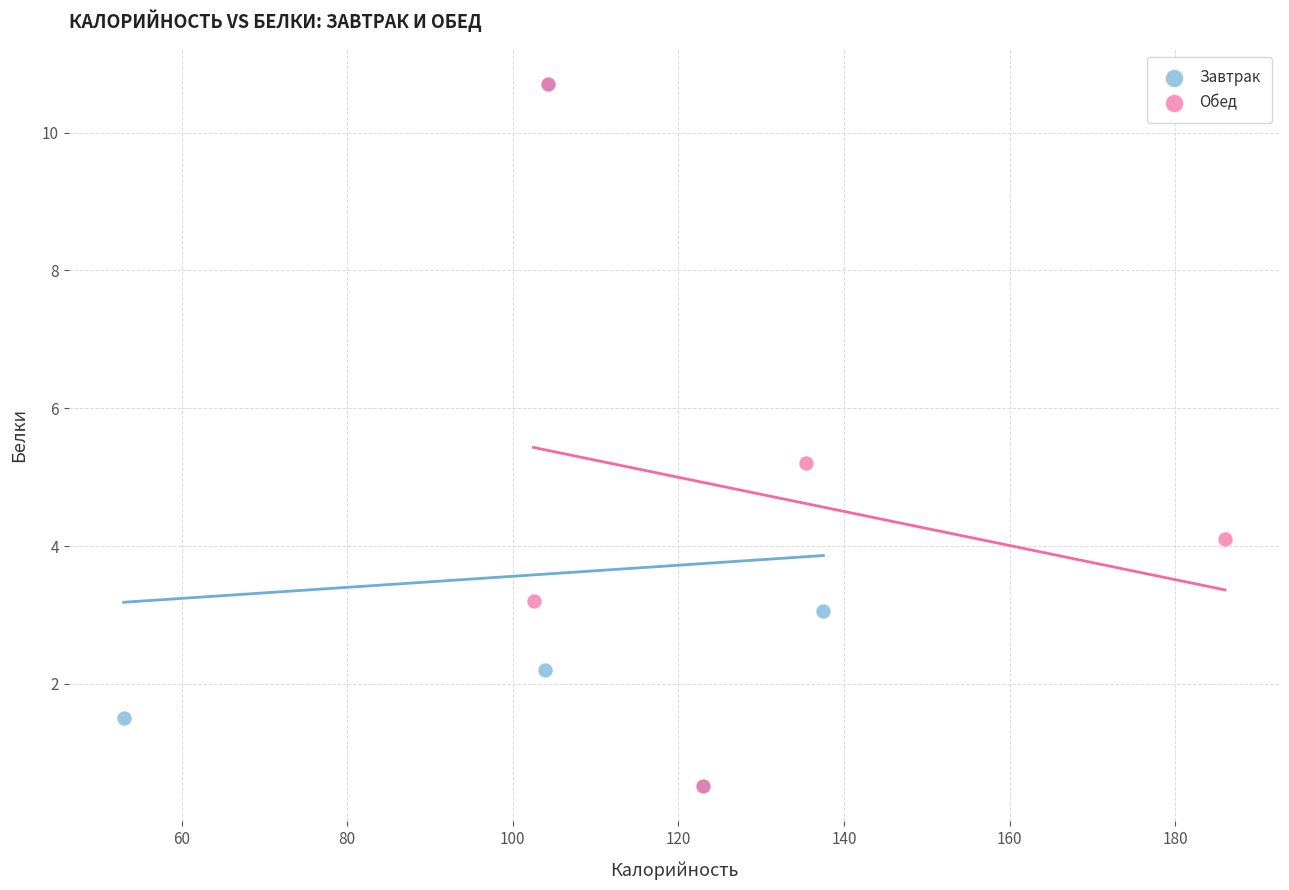

What are all the series names shown in the legend?

Завтрак, Обед